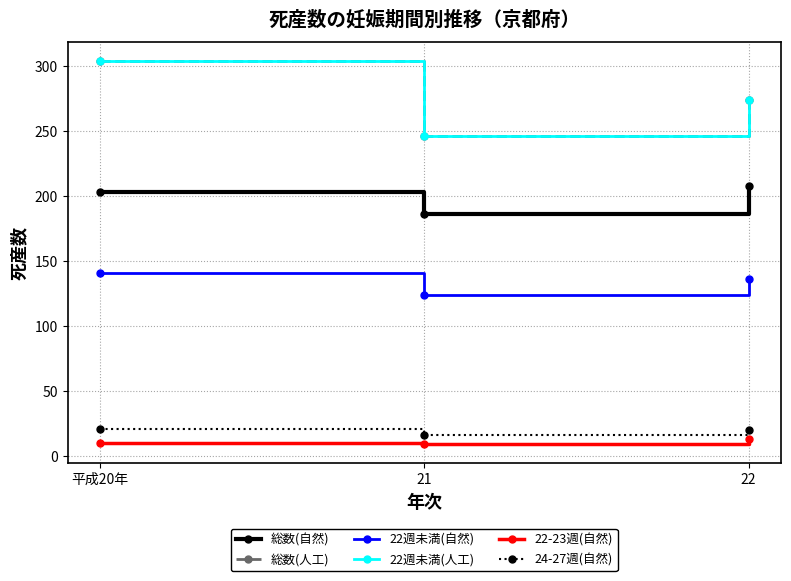

Which series has the widest spread of values?

総数(人工)